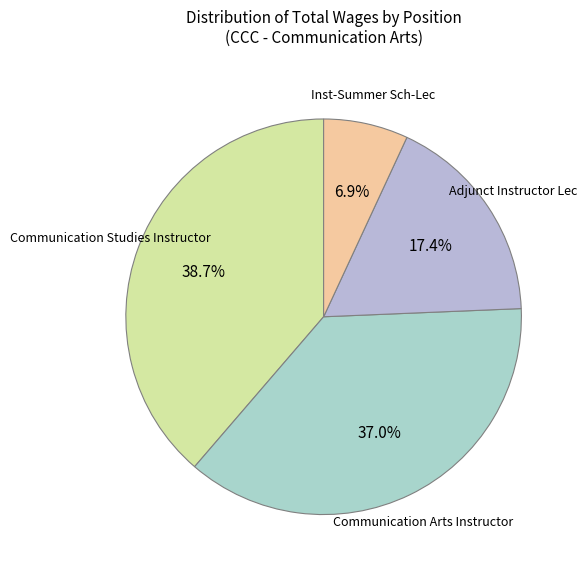

Is it true that Adjunct Instructor Lec is 17% of the pie?

True